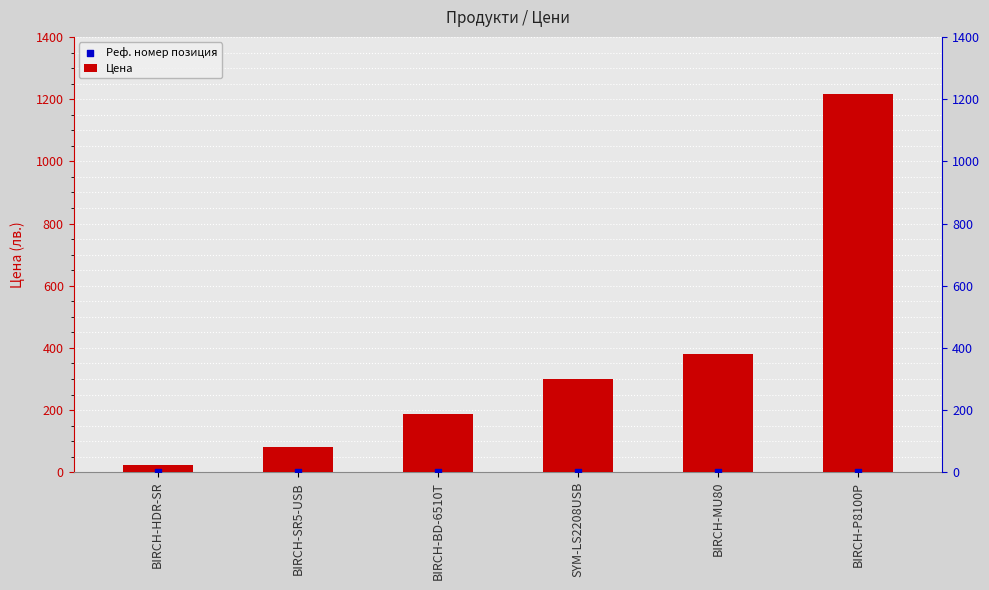

Is the value of Реф. номер позиция at SYM-LS2208USB greater than the value of Цена at BIRCH-SR5-USB?

No